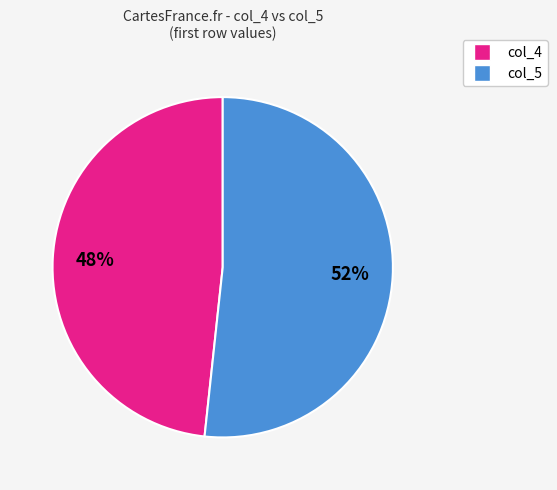

To the nearest percent, what is the average slice percentage?

50%